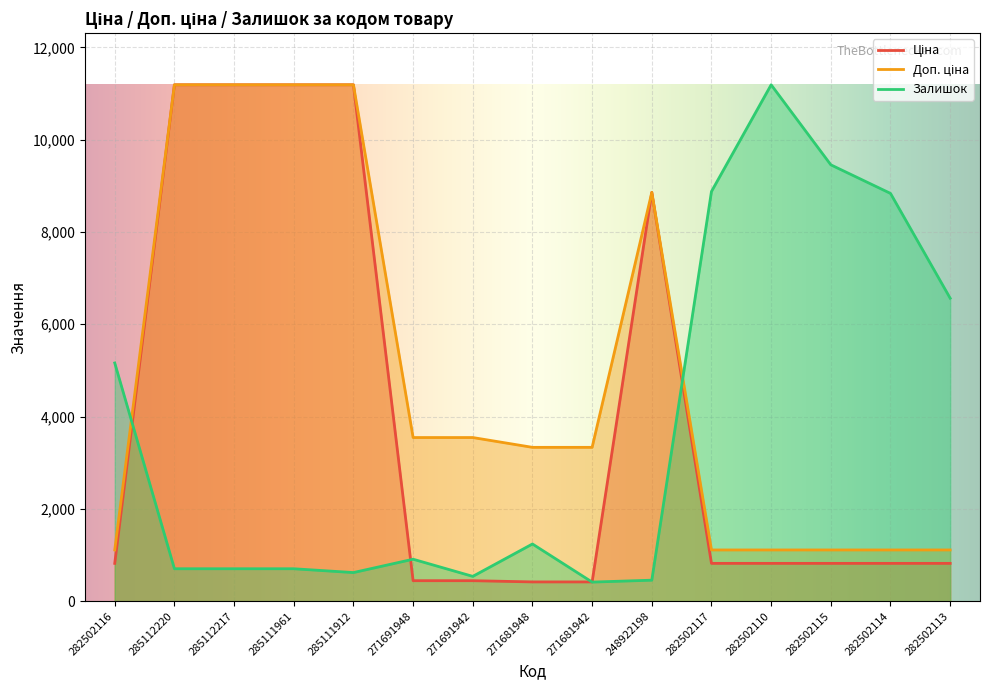

Between 271691948 and 282502113, which series saw the biggest shift?

Залишок